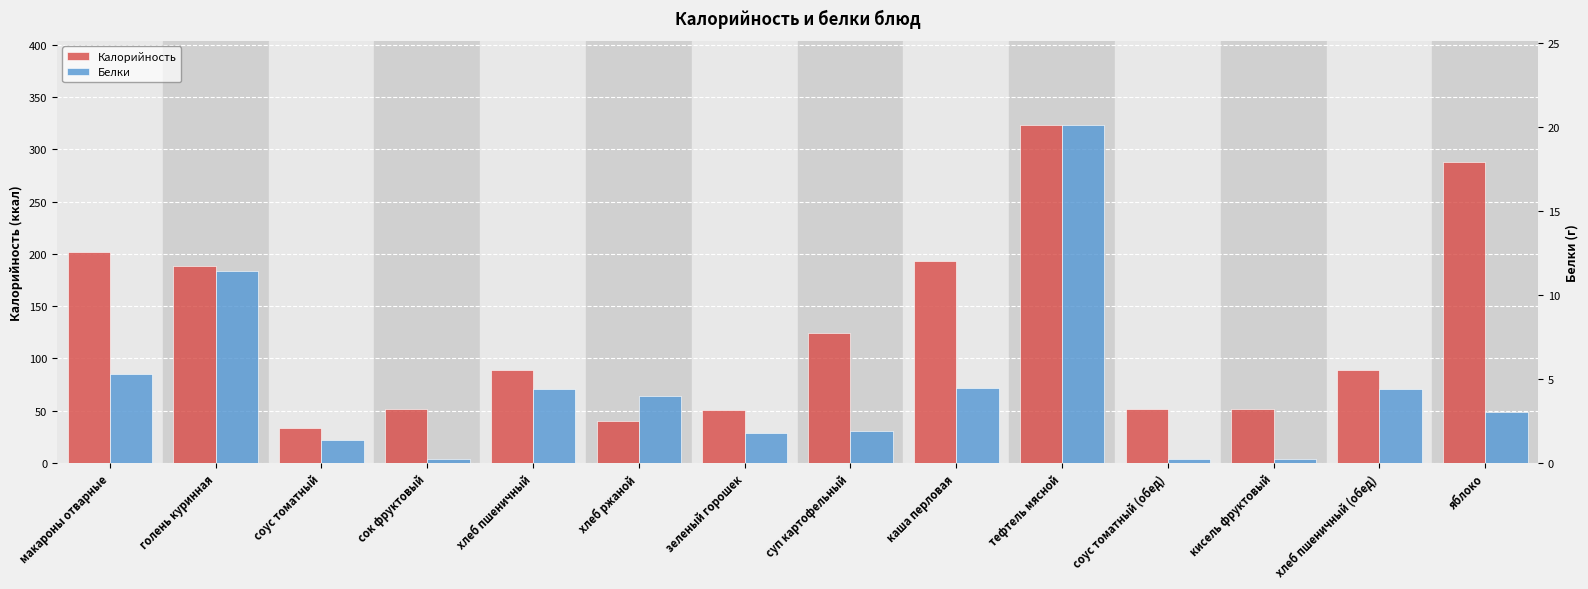

What is the value of the Калорийность bar at the 8th from the left?

123.9